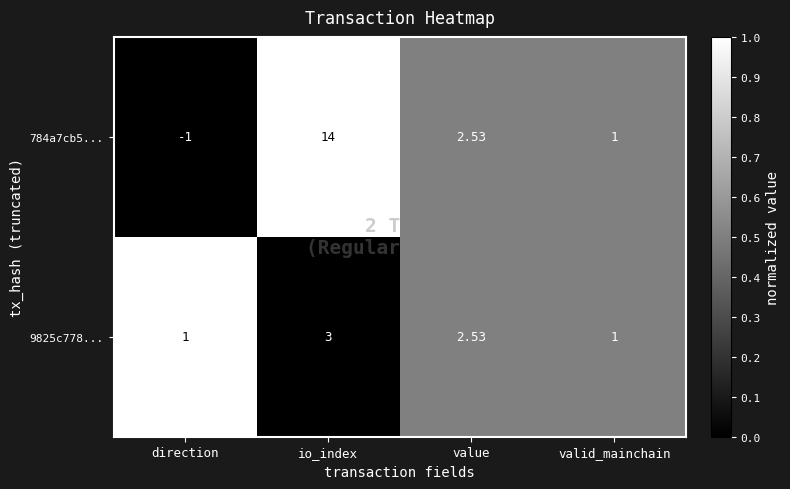

Which series changed the most between io_index and value?

784a7cb5...